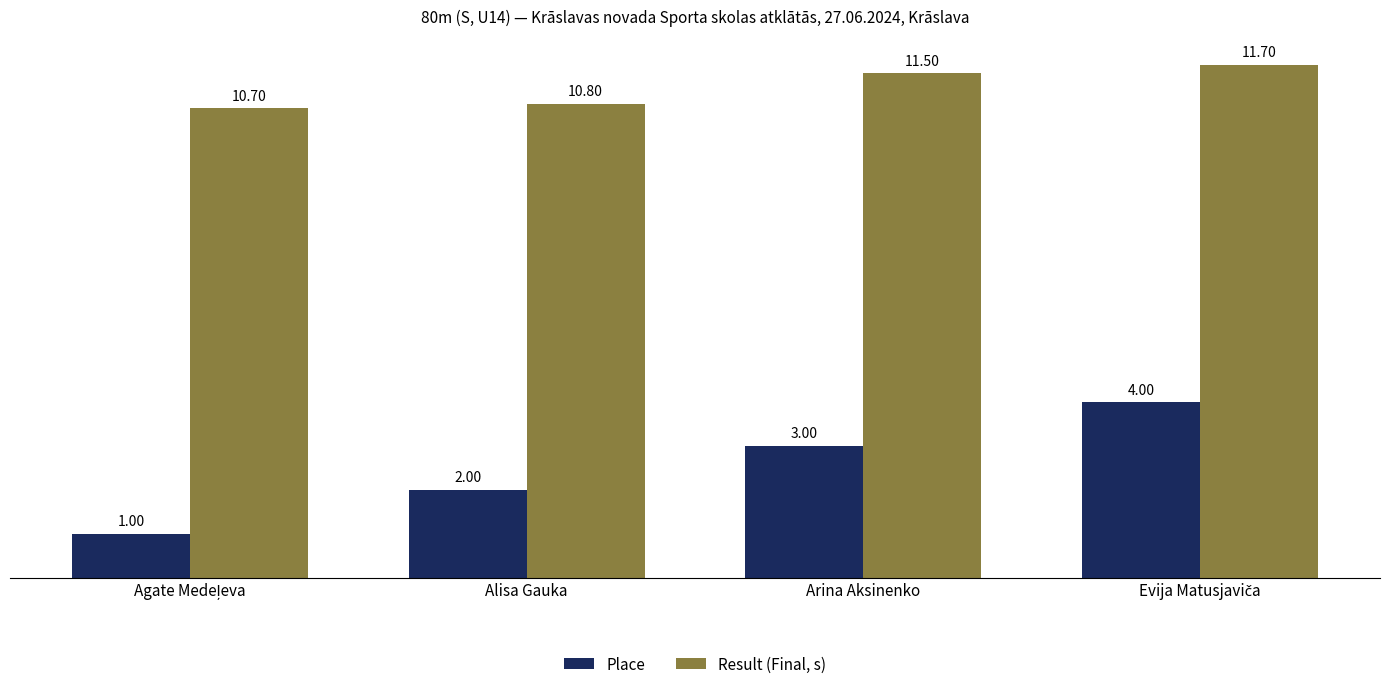

What is the difference between the second highest and second lowest values in the Result (Final, s) series?

0.7